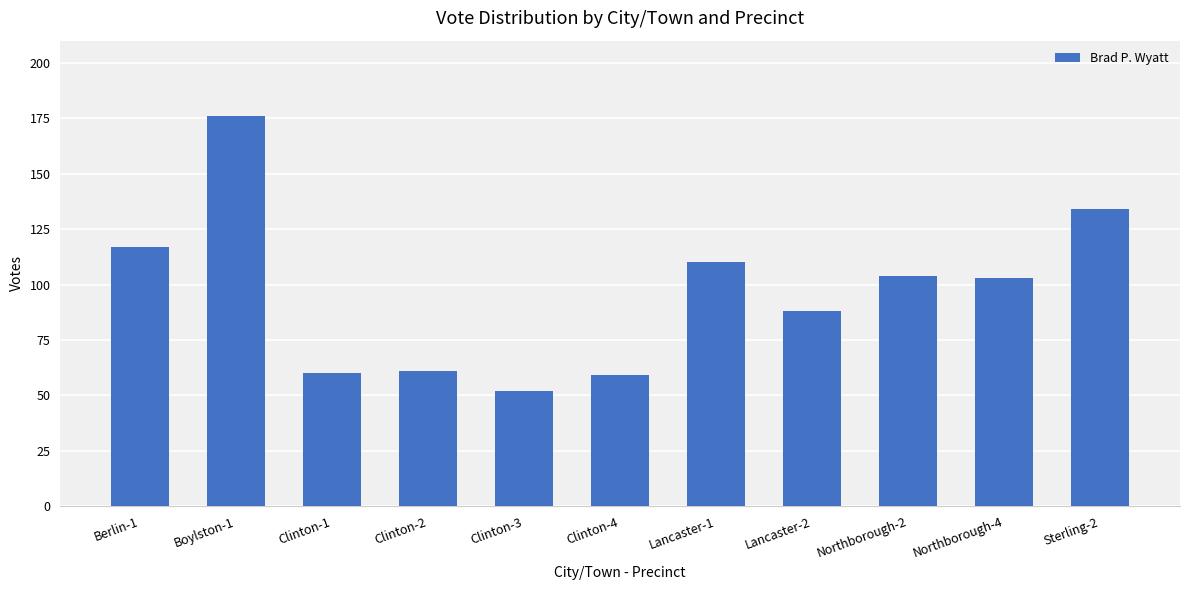

Reading right to left, list all the values displayed in this chart.

134	103	104	88	110	59	52	61	60	176	117